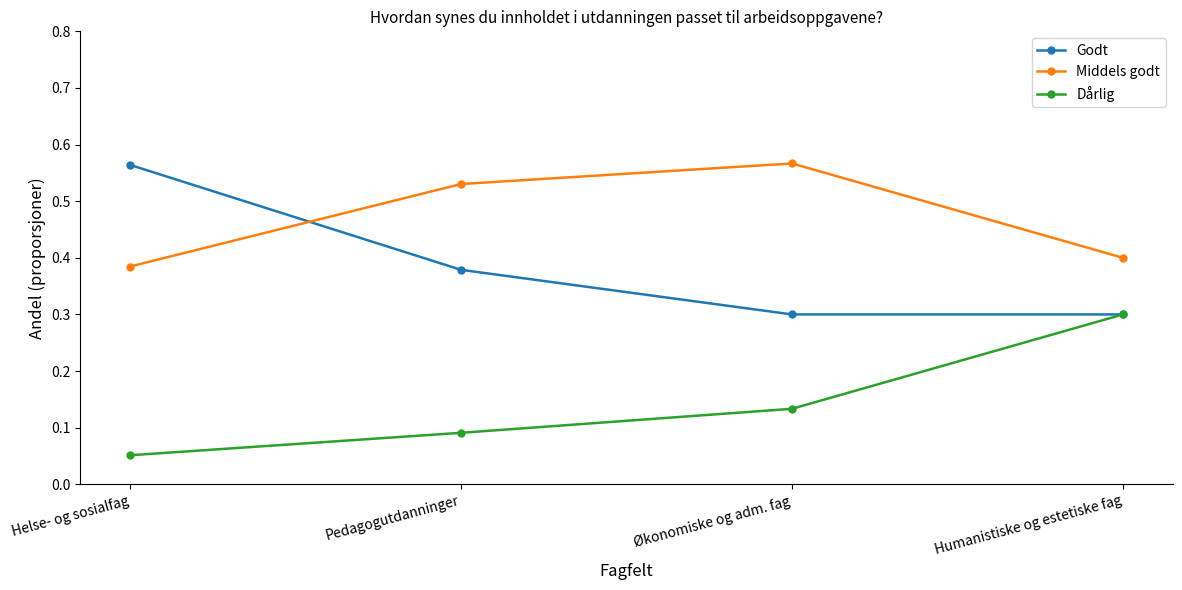

What is the sum of all Middels godt values?

1.9